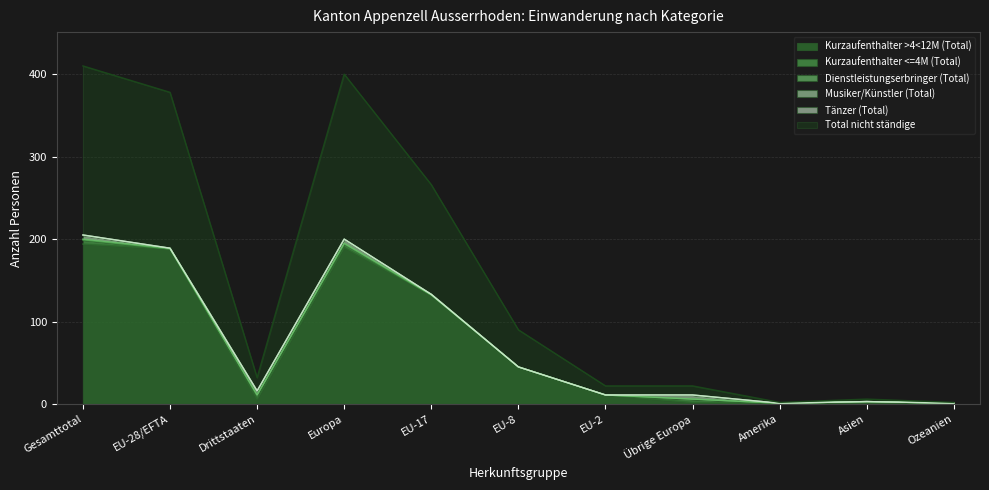

The Kurzaufenthalter >4<12M (Total) series shows 45 at EU-8. True or false?

True